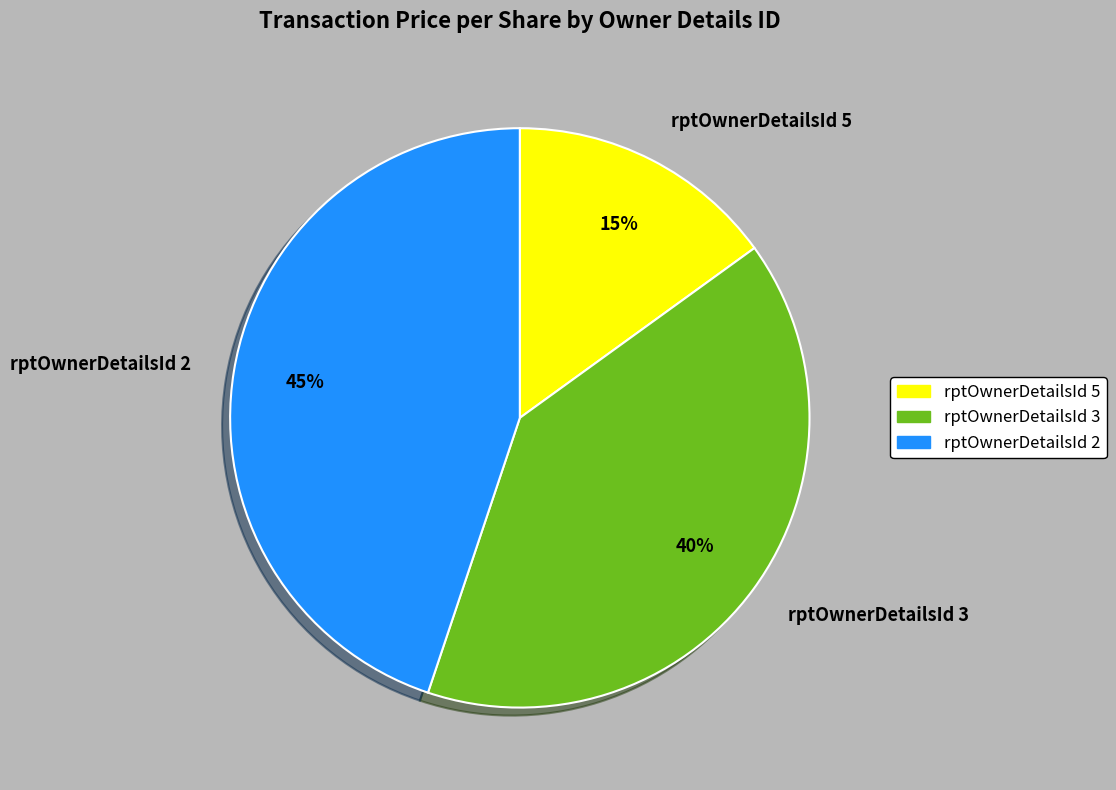

Rank the categories by value from lowest to highest.

rptOwnerDetailsId 5, rptOwnerDetailsId 3, rptOwnerDetailsId 2